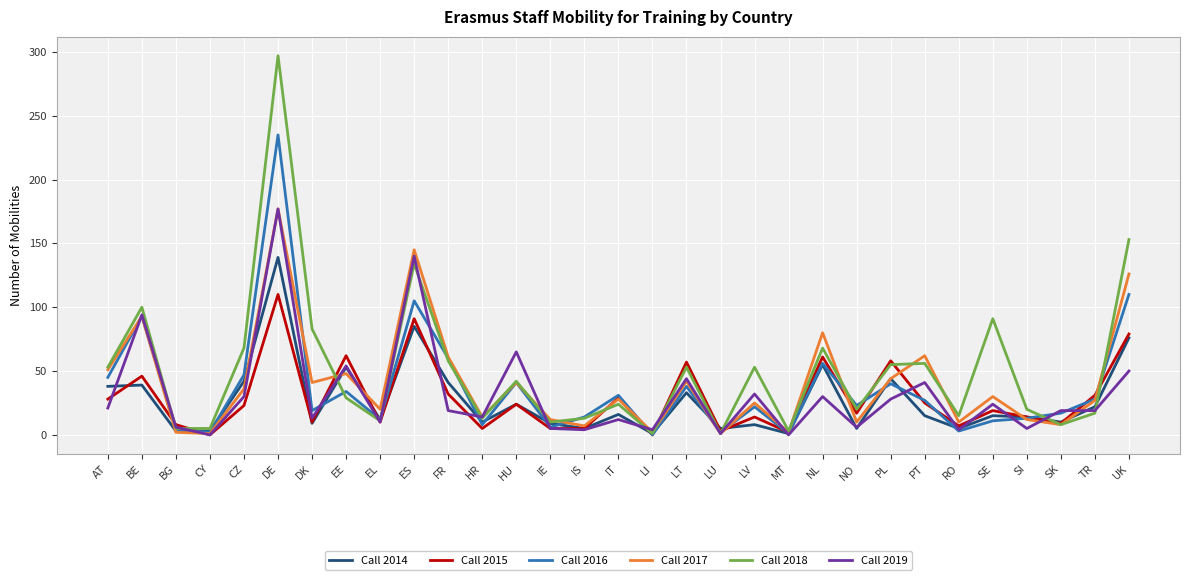

What is the average value of the Call 2017 series?

41